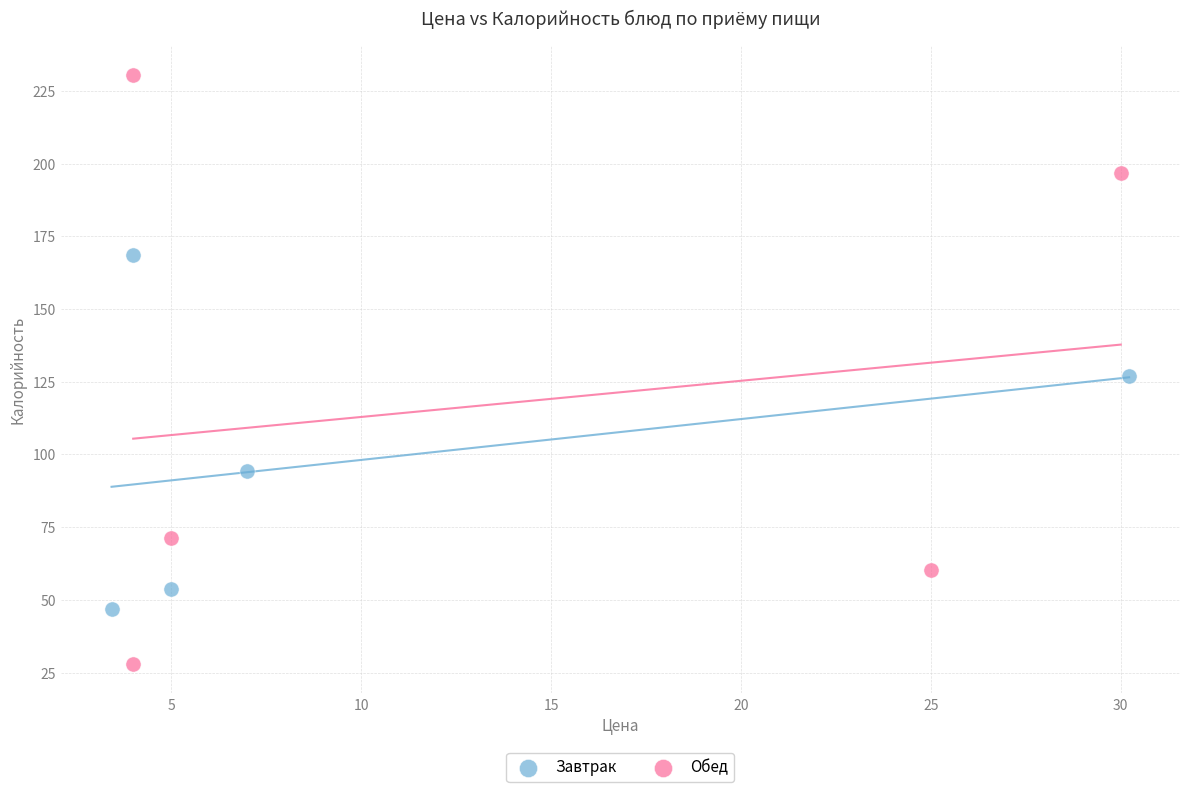

What are all the series names shown in the legend?

Завтрак, Обед